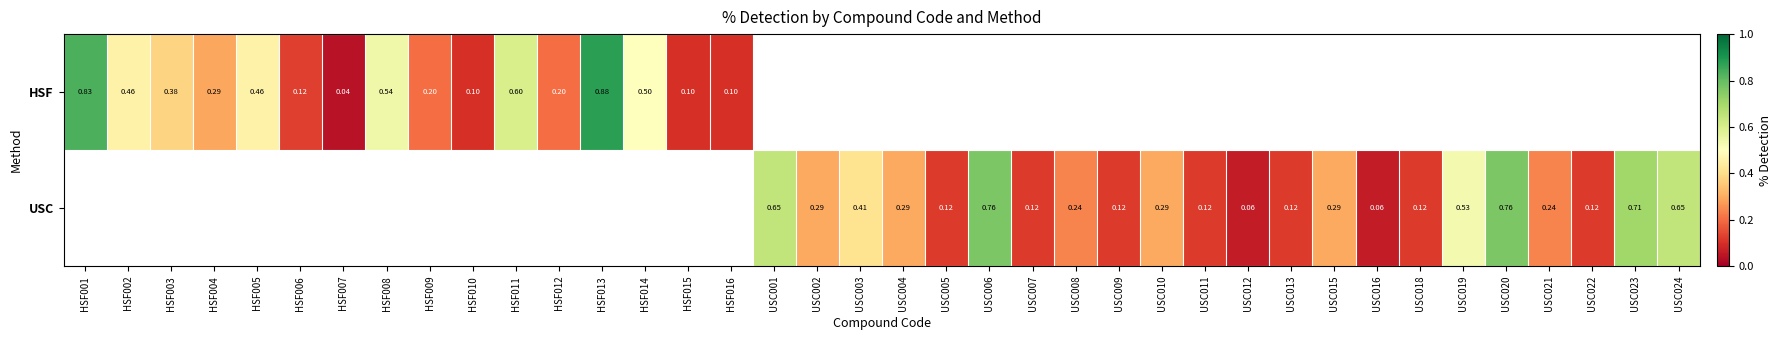

Is the value of USC at USC023 greater than the value of HSF at HSF001?

No